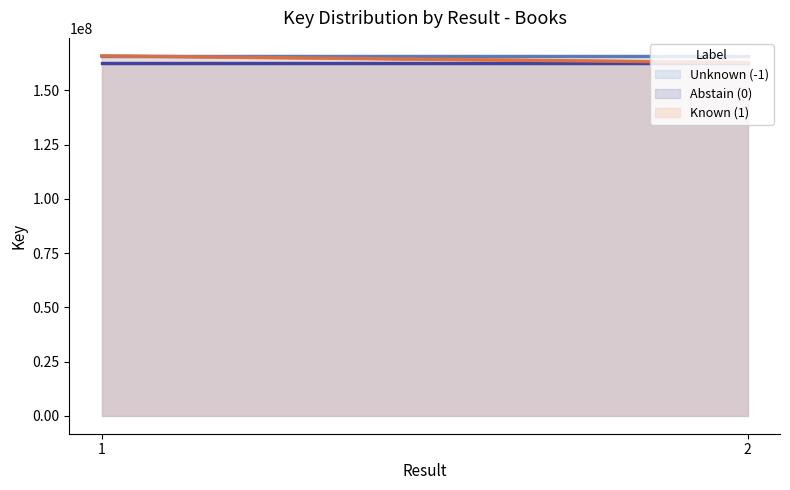

List the series in order of their overall mean, highest first.

Unknown (-1), Known (1), Abstain (0)